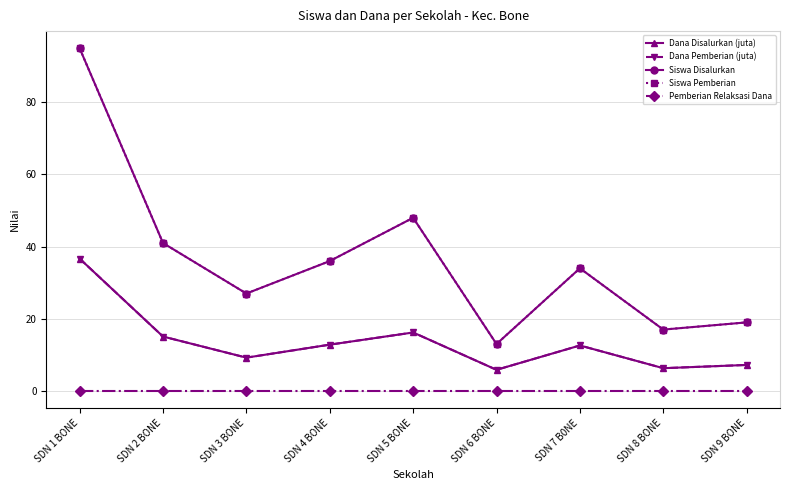

What is the difference between the maximum and minimum values in the Siswa Disalurkan series?

82.0